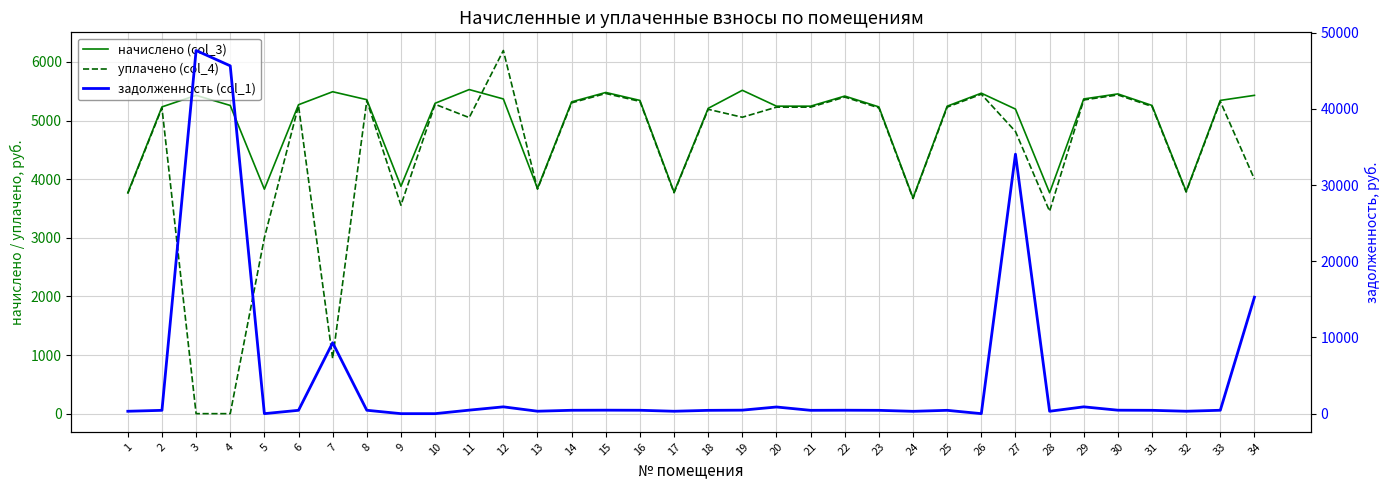

After their last crossing, which series has the higher values: начислено (col_3) or задолженность (col_1)?

задолженность (col_1)